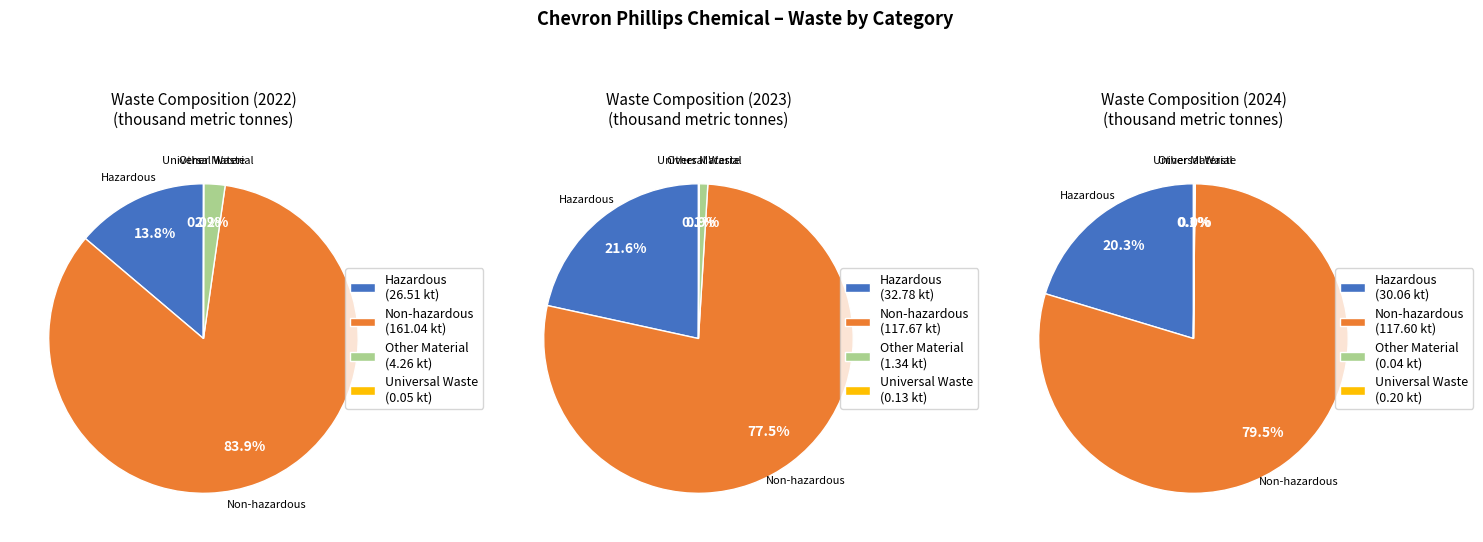

What is the total percentage of 2024 and 2023?

70.3%